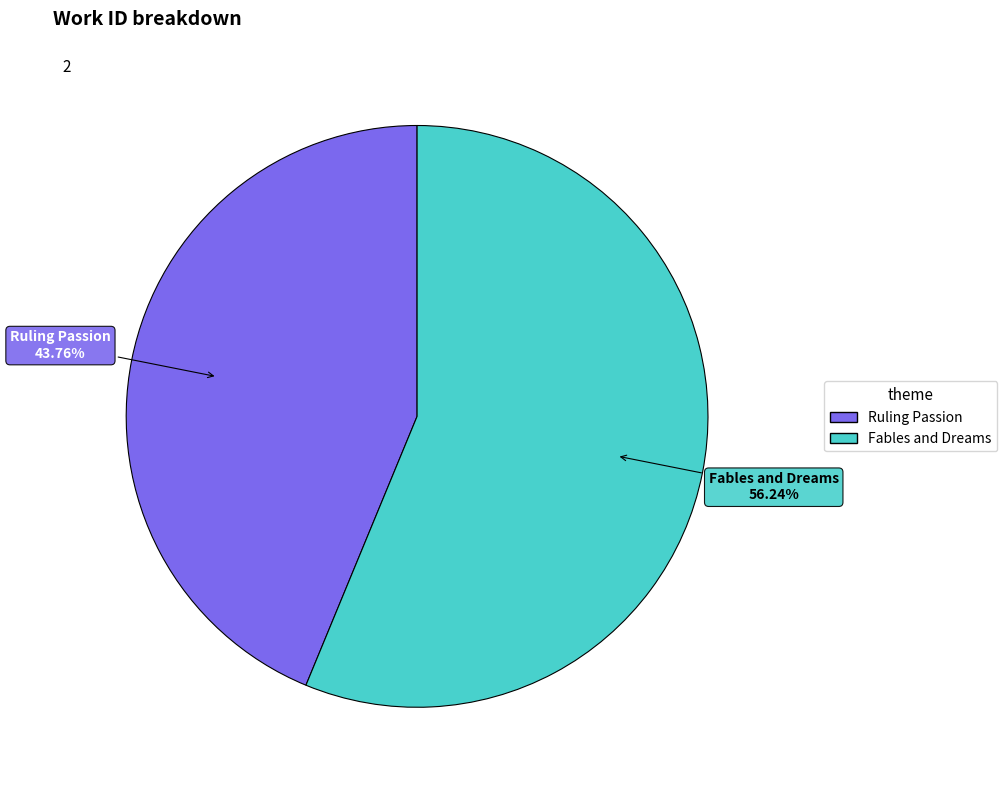

Approximately how many times larger is the value at Fables and Dreams compared to Ruling Passion?

1.3